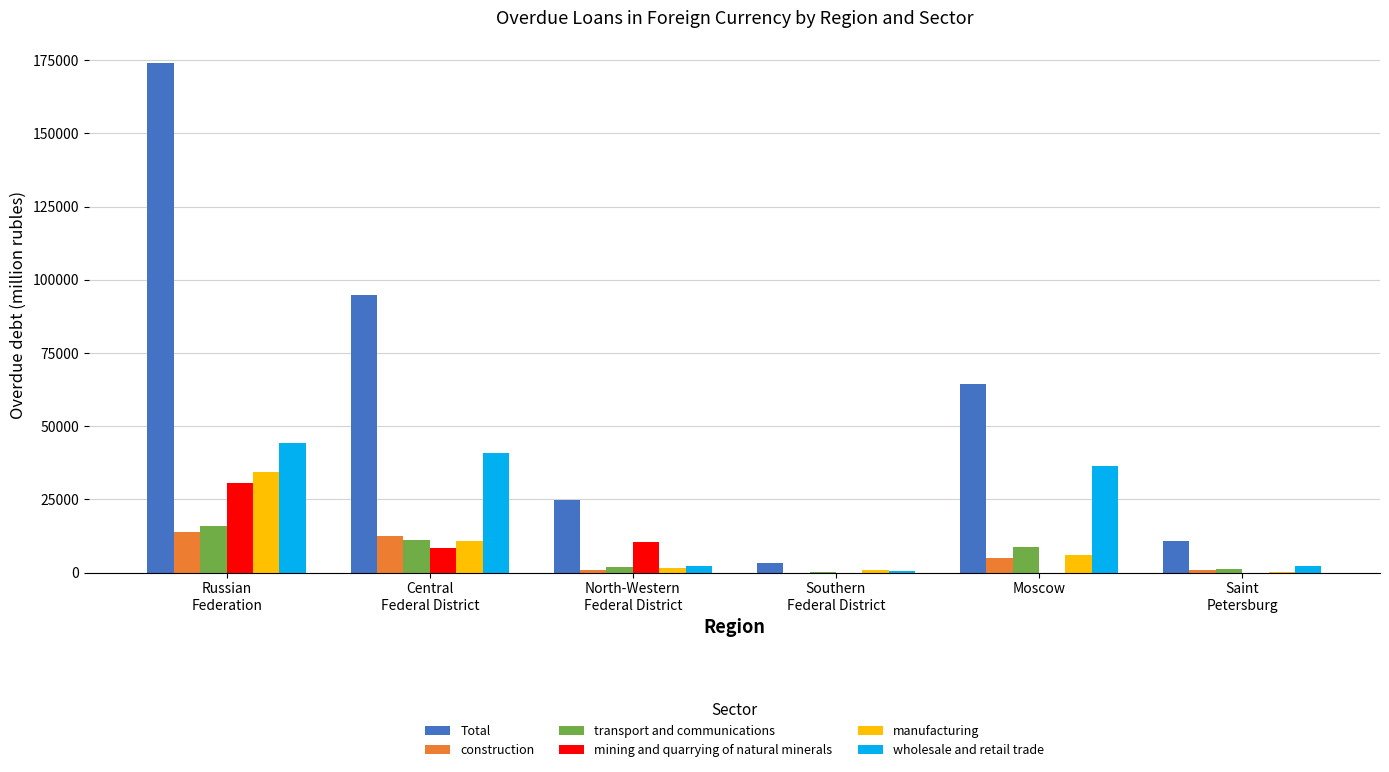

Is it true that mining and quarrying of natural minerals equals 0 at Southern
Federal District?

True